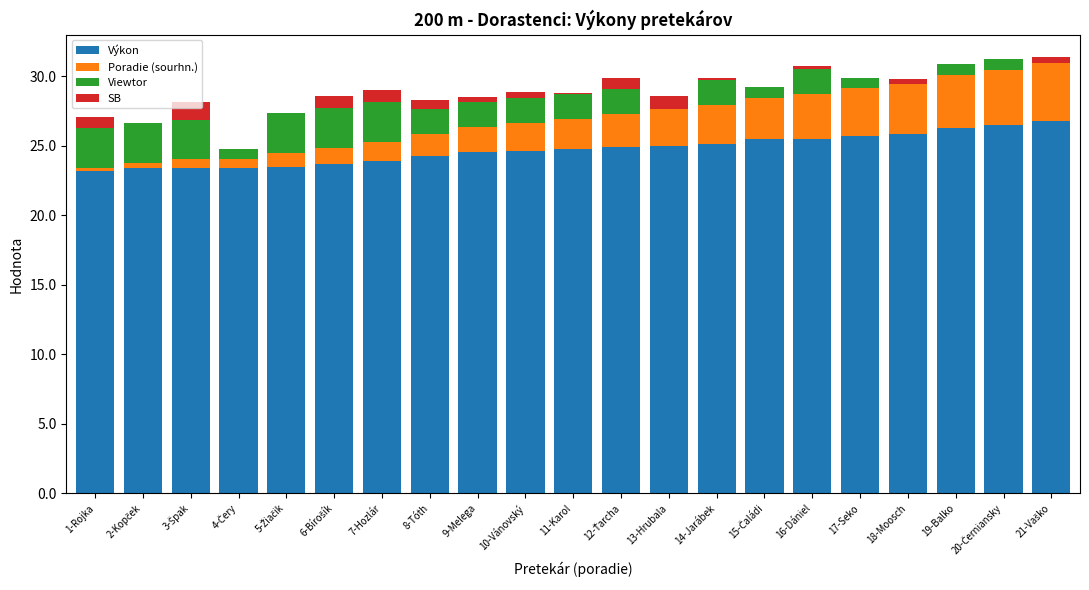

True or false: Výkon has a value of 25.5 at 16-Dániel.

True